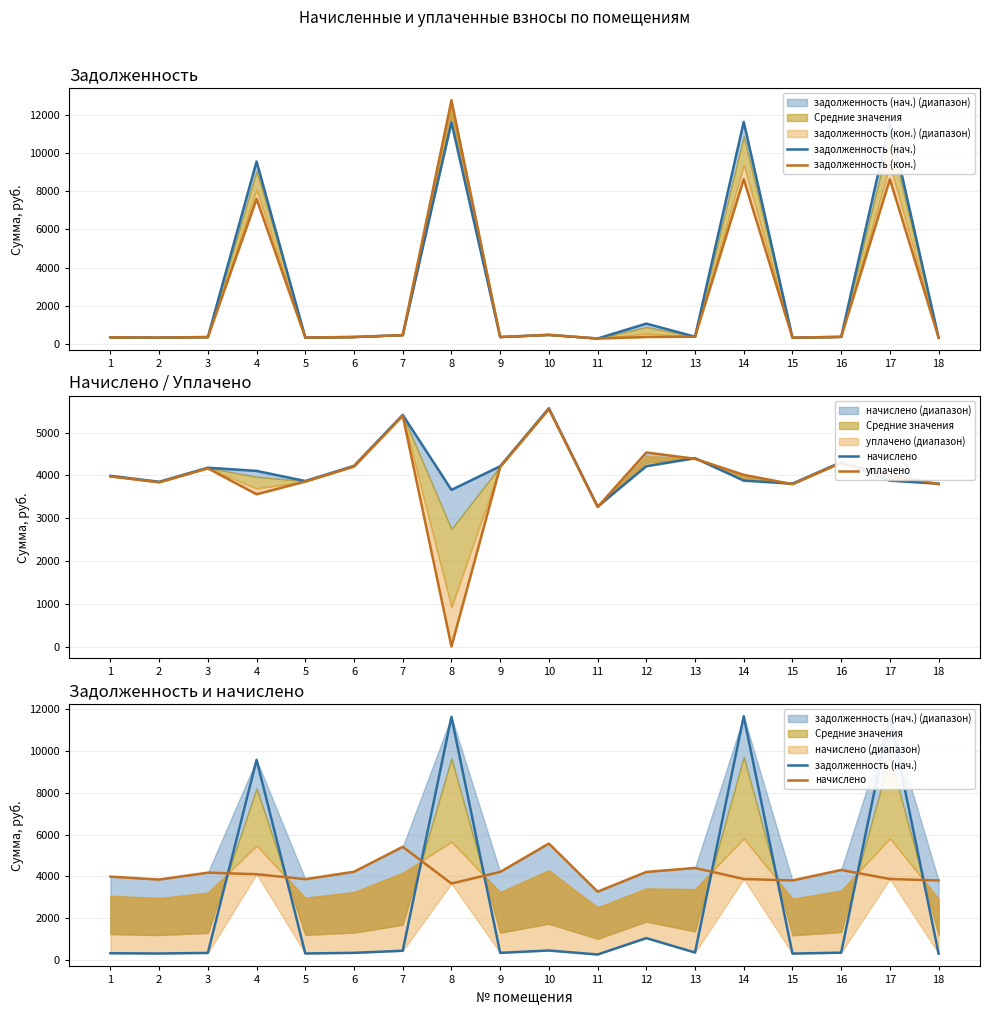

Where does the задолженность (нач.) series first go above 359?

4